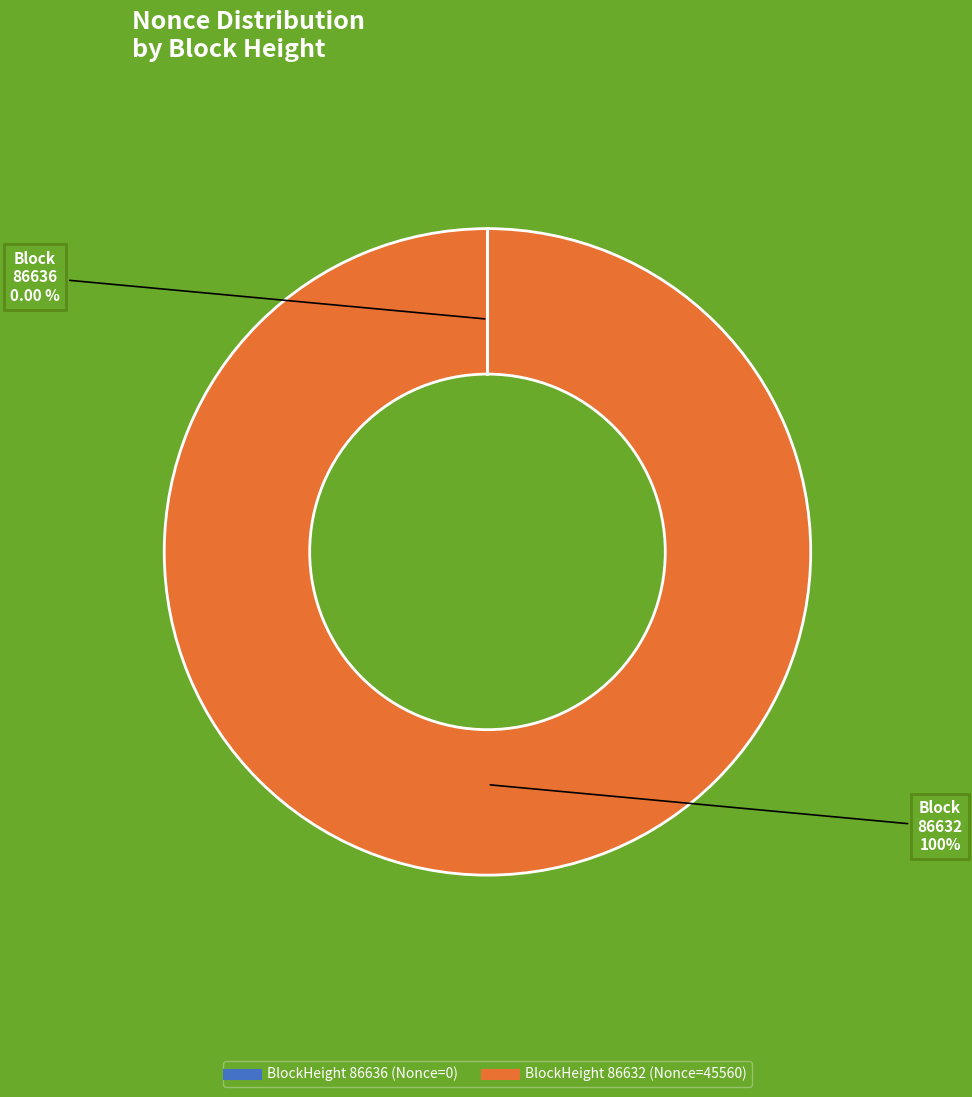

Does any single category account for the majority?

Yes